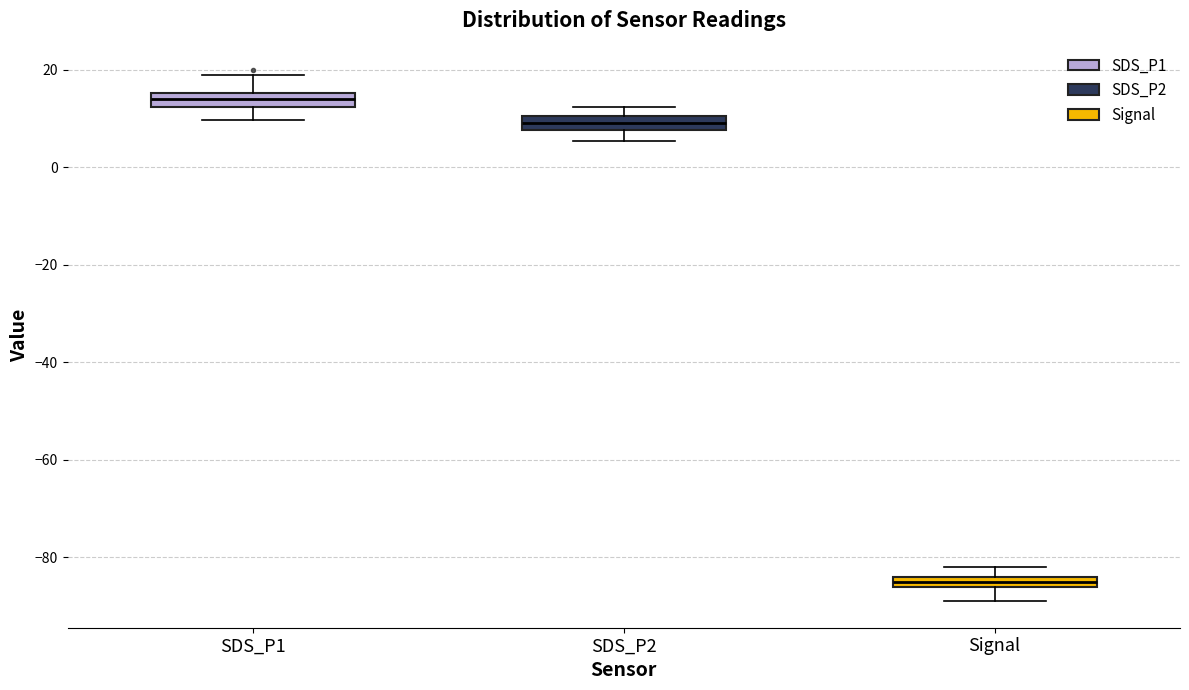

Which box has the highest median line?

SDS_P1